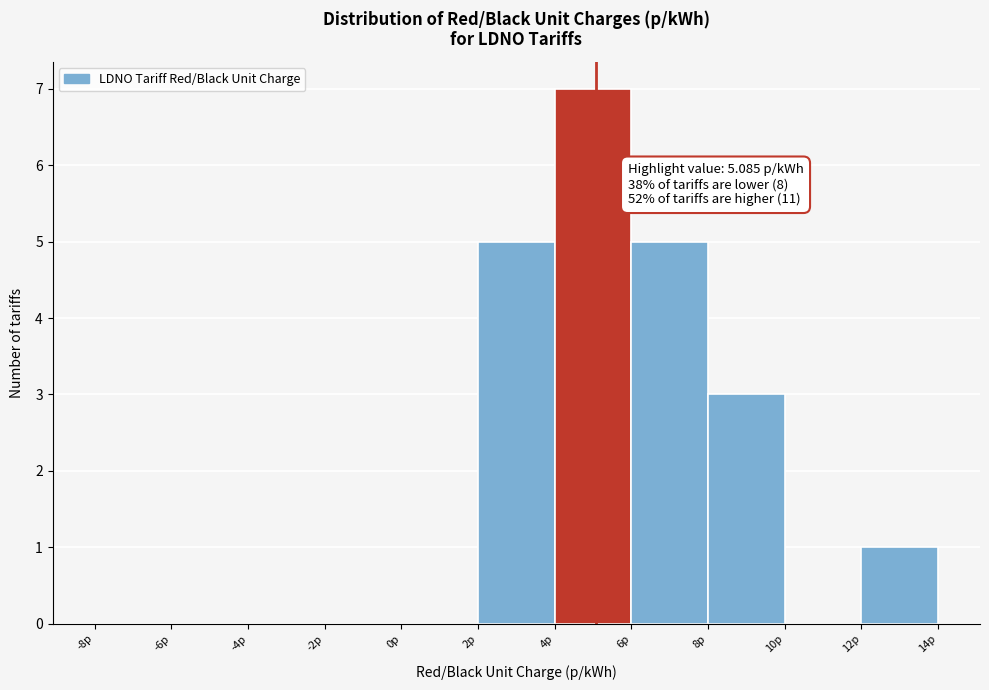

Over which range of the x-axis is the bar tallest?

4 to 6